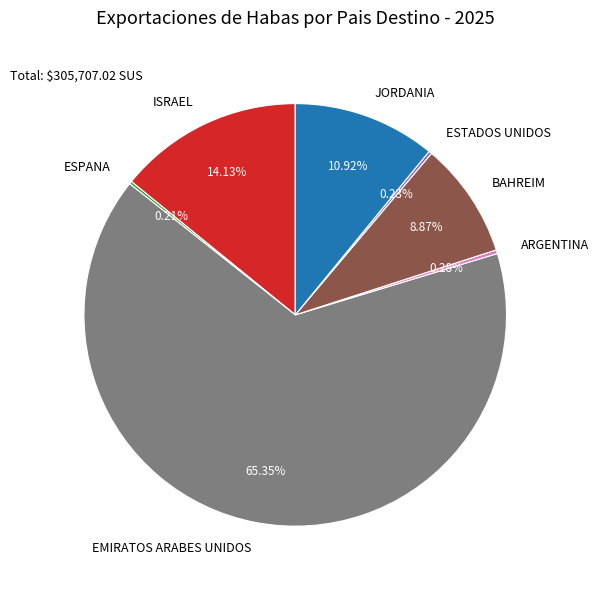

Which slice represents more than half of the pie?

EMIRATOS ARABES UNIDOS